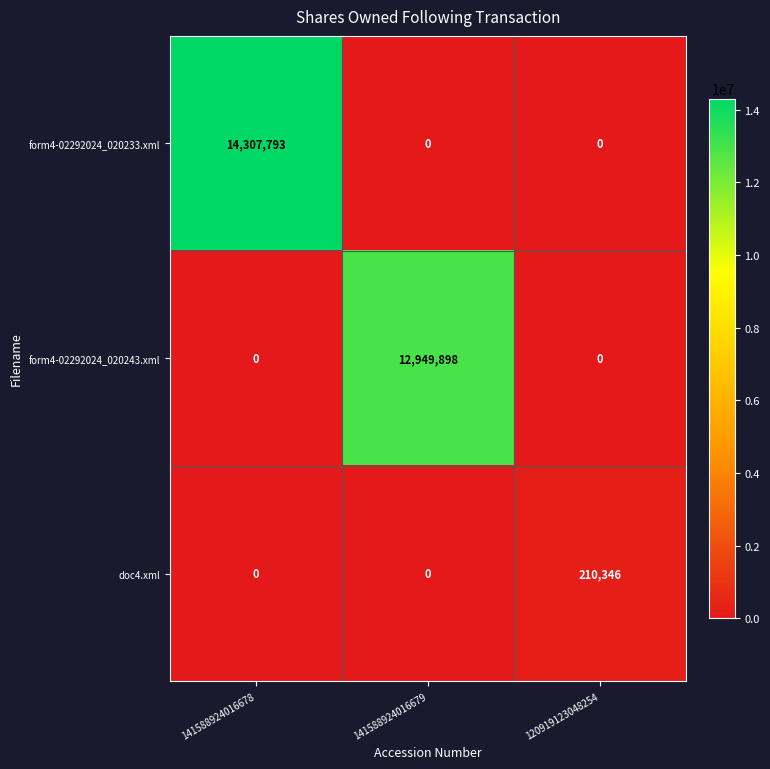

Read the form4-02292024_020233.xml value at 141588924016678.

14307793